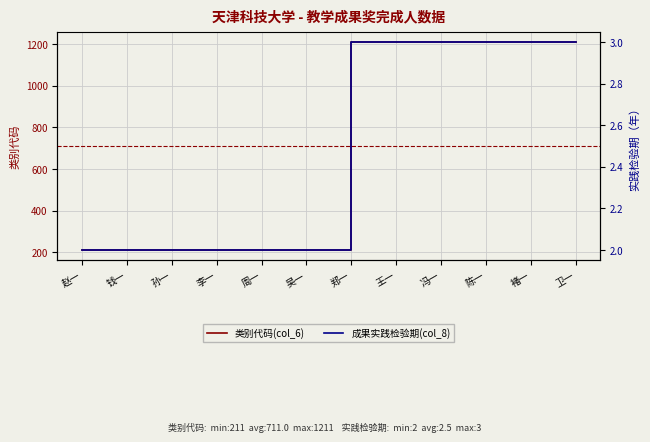

The value of 类别代码(col_6) at 褚一 is 1211. True or false?

True